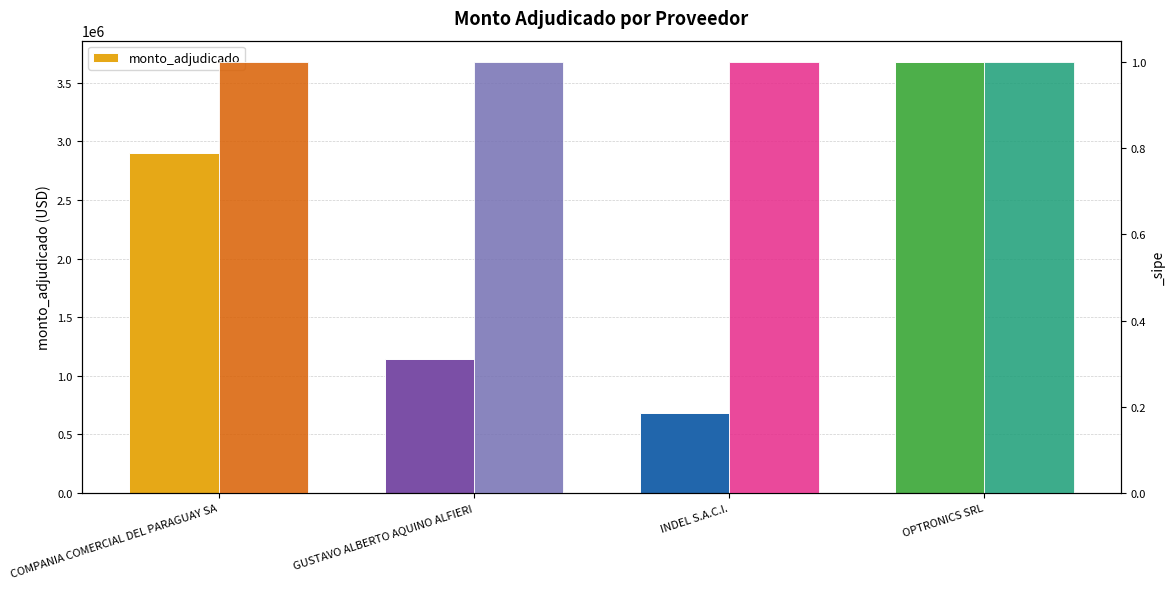

What is the sum of all values?

8398883